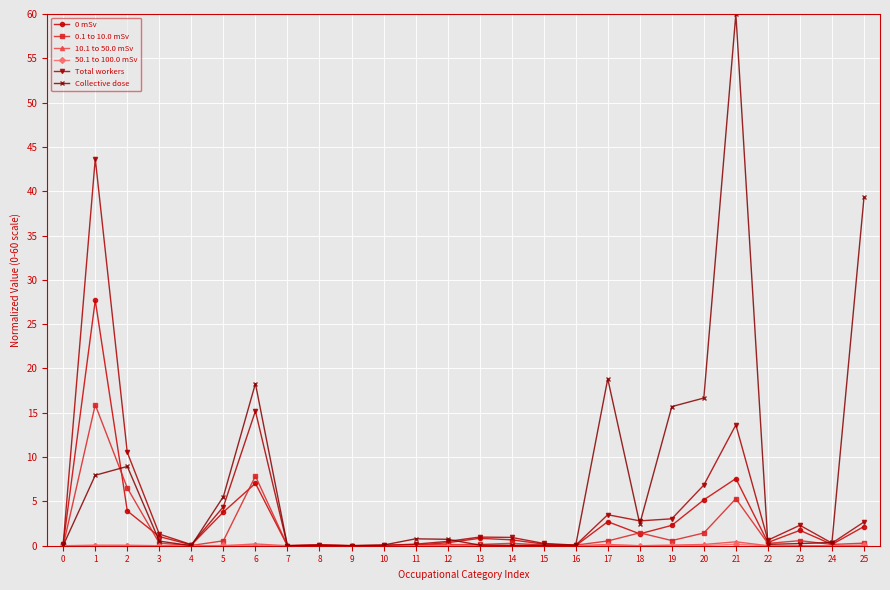

True or false: Total workers has more than 1 points higher than both neighbors.

True